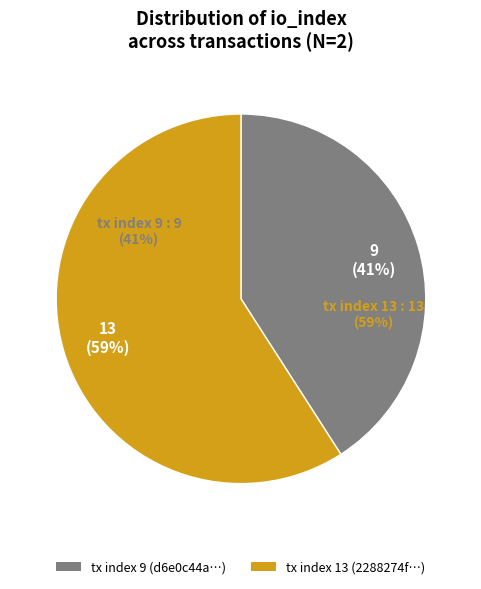

To the nearest percent, what is the average slice percentage?

50%